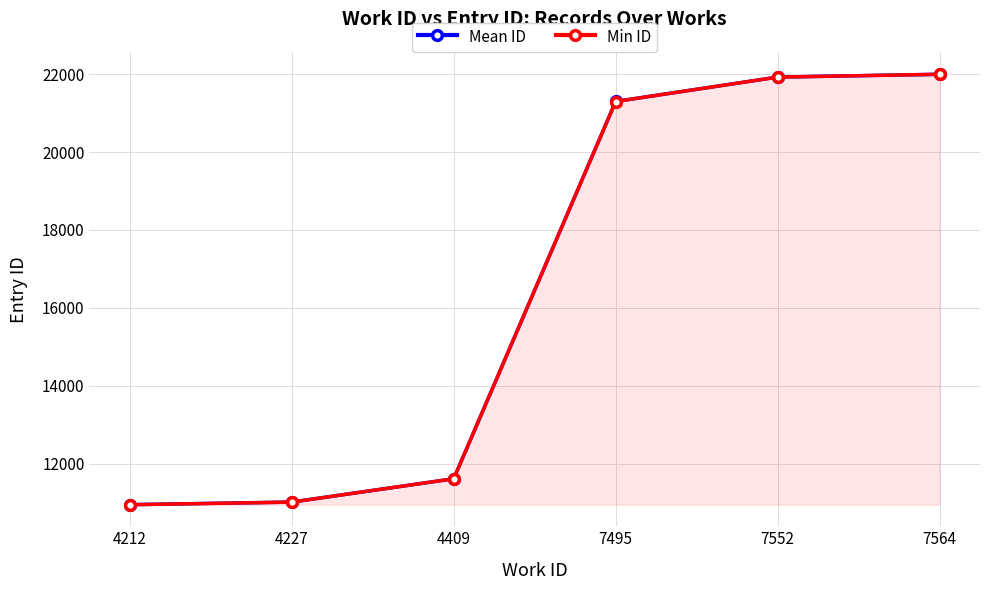

Reading left to right, list all the values displayed in this chart.

Mean ID: 4212=10943.7	4227=11010.0	4409=11609.0	7495=21300.3	7552=21926.0	7564=21998.0
Min ID: 4212=10942.0	4227=11010.0	4409=11609.0	7495=21299.0	7552=21926.0	7564=21998.0